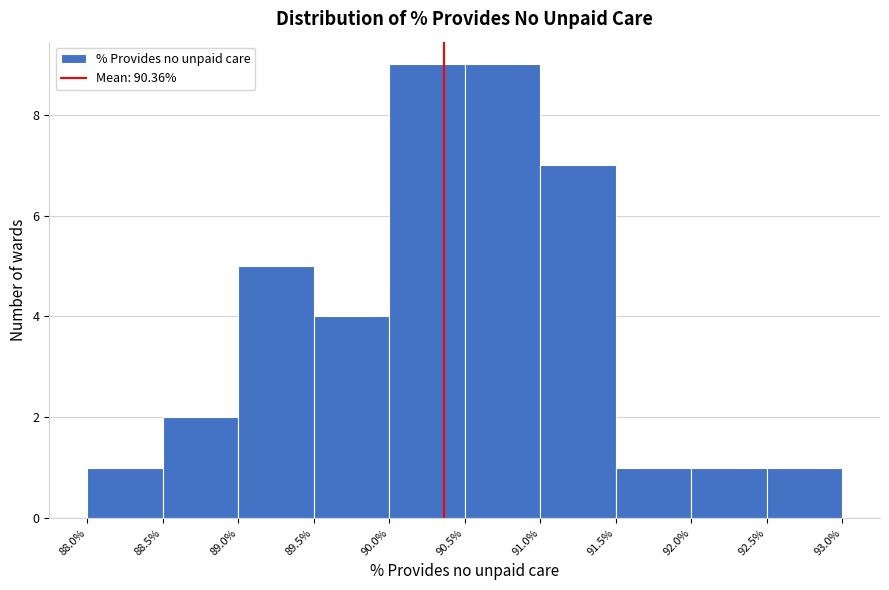

How tall is the bar that spans 91.0% to 91.5% on the x-axis? The values are not printed on the chart, so give them approximately, as read against the axis.

7